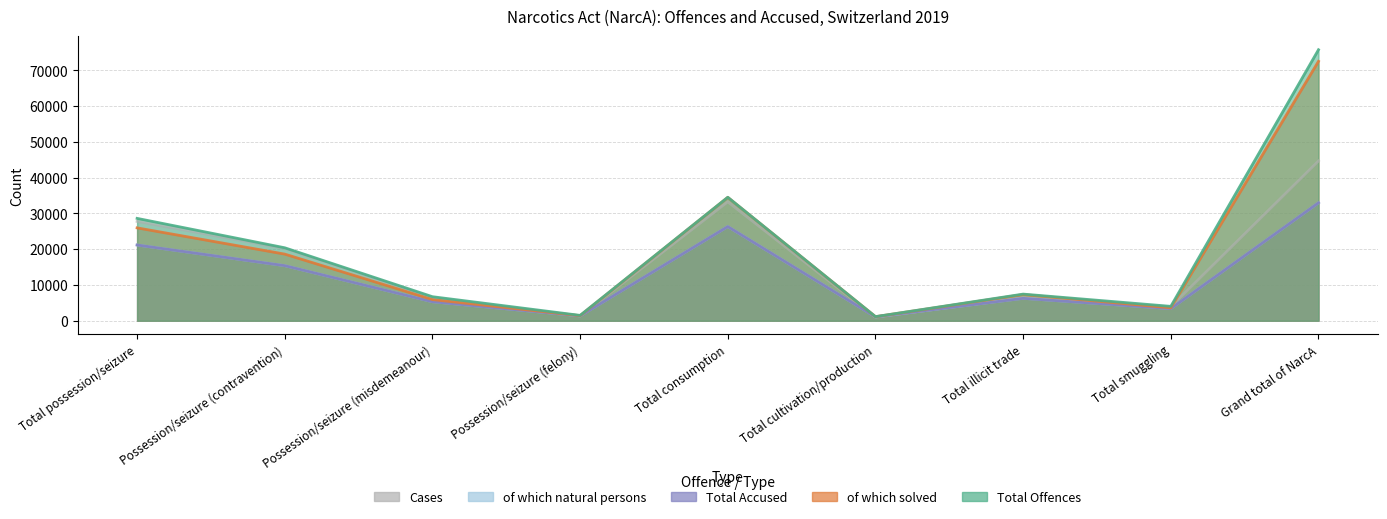

How many interior local valleys does the Cases series have?

3